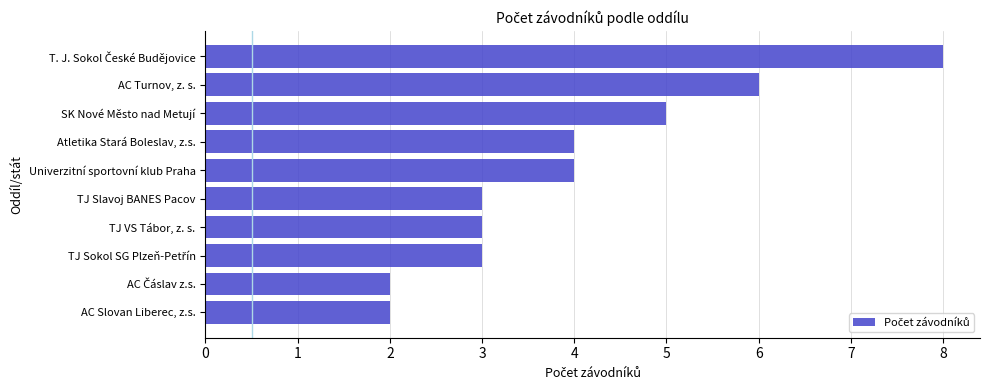

What is the average value?

4